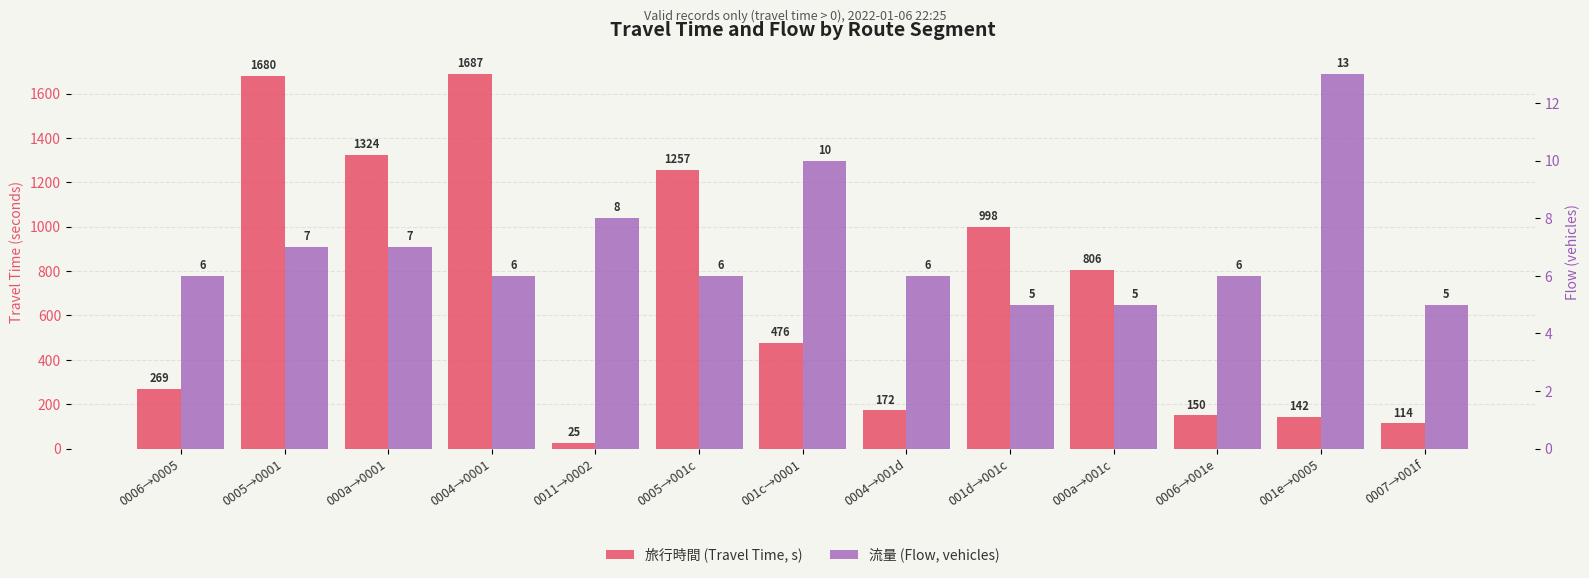

At 0006→001e, list the series in order from smallest to largest.

流量 (Flow, vehicles), 旅行時間 (Travel Time, s)